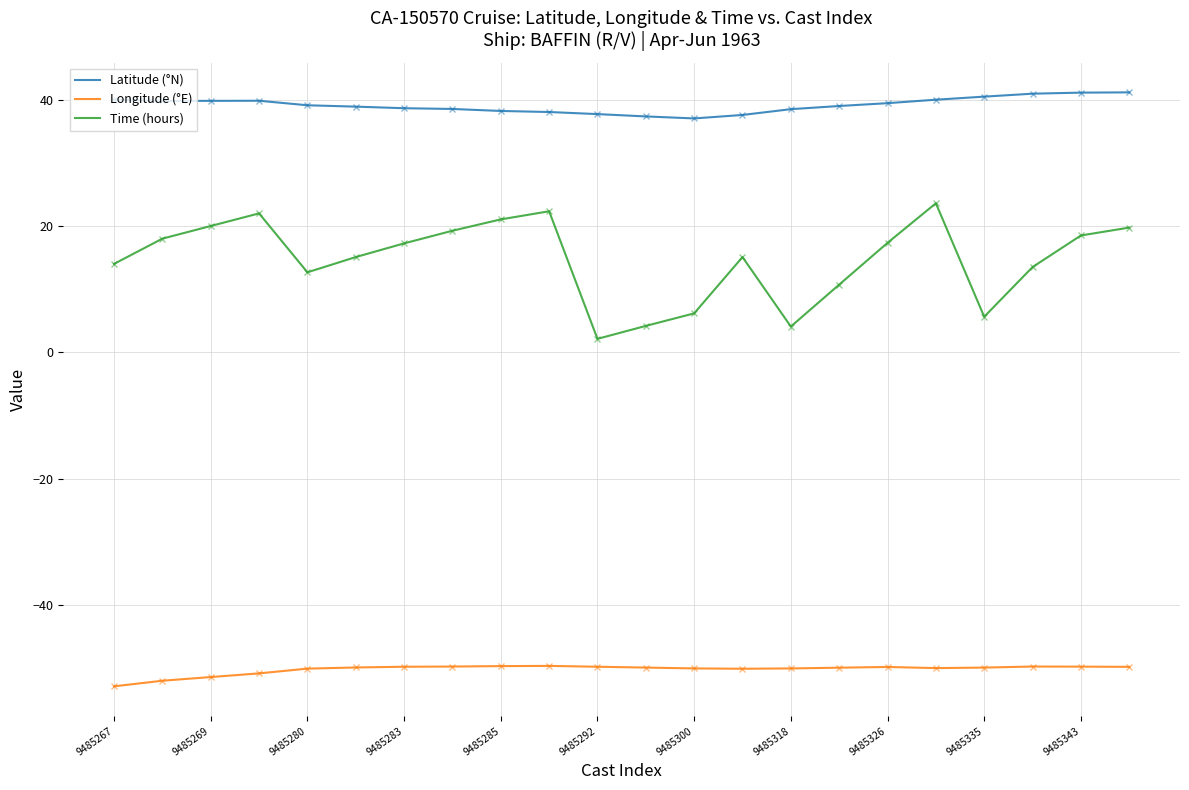

True or false: Longitude (°E) and Time (hours) intersect in this chart.

False